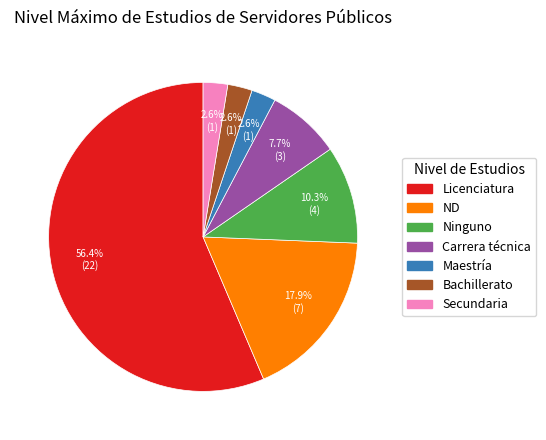

Count the number of slices in the pie.

7